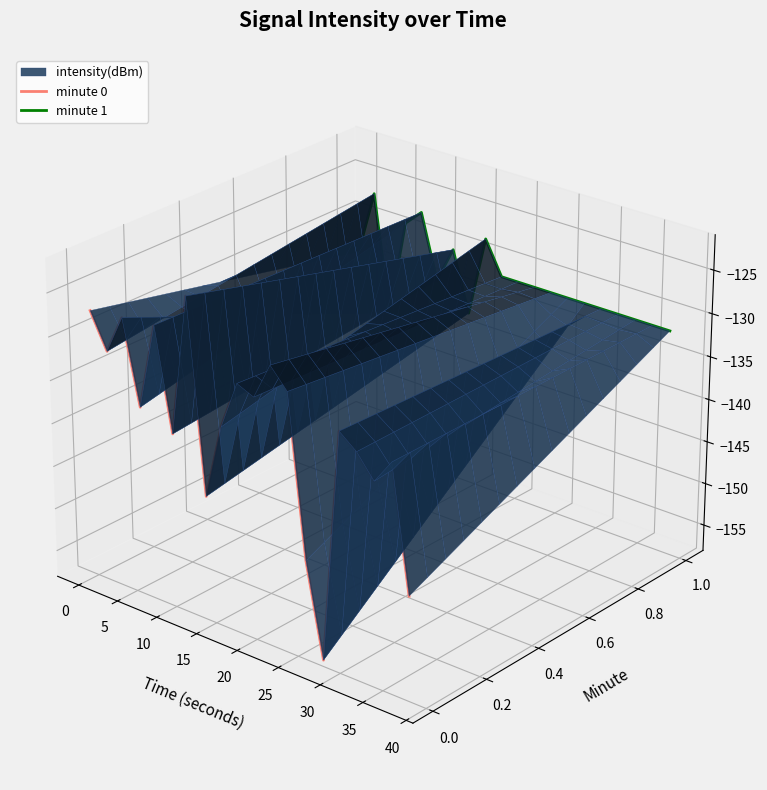

Does the chart display data point markers on the line(s)?

No